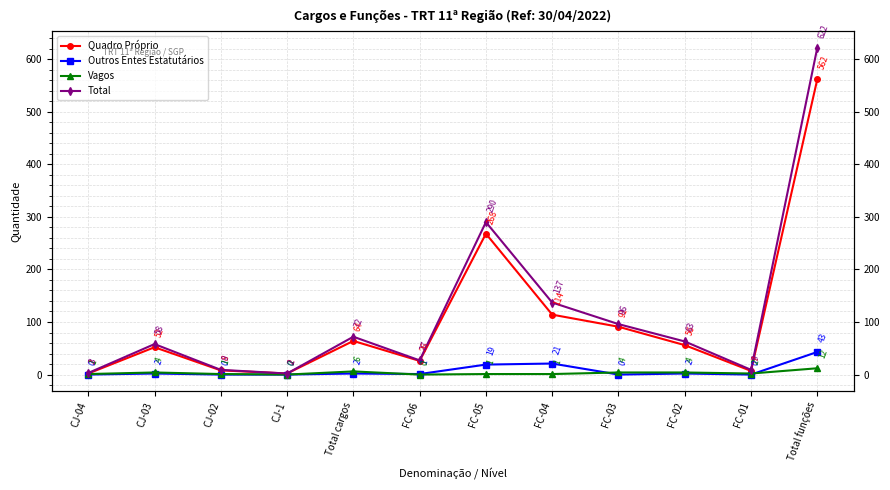

What position from the right is FC-06?

7